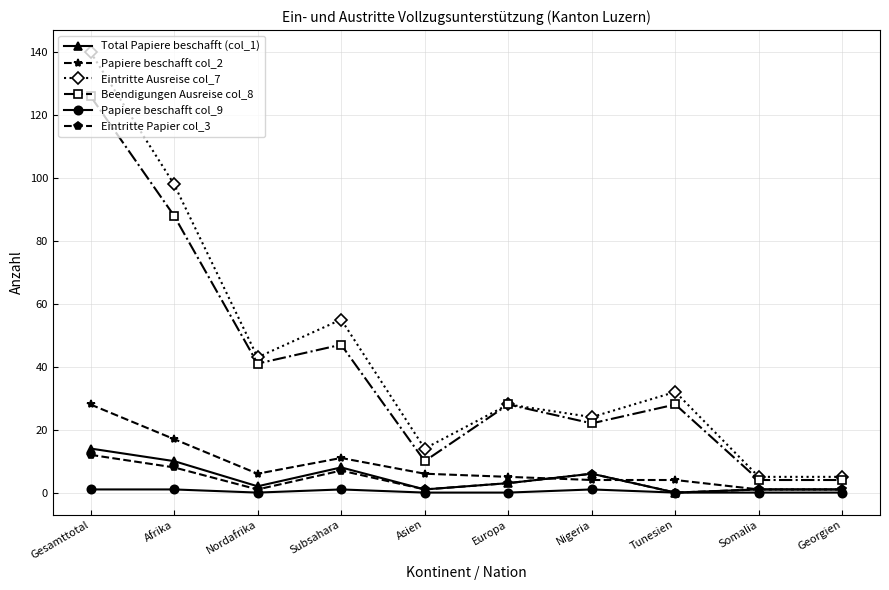

At which category does the chart reach its peak across all series?

Gesamttotal